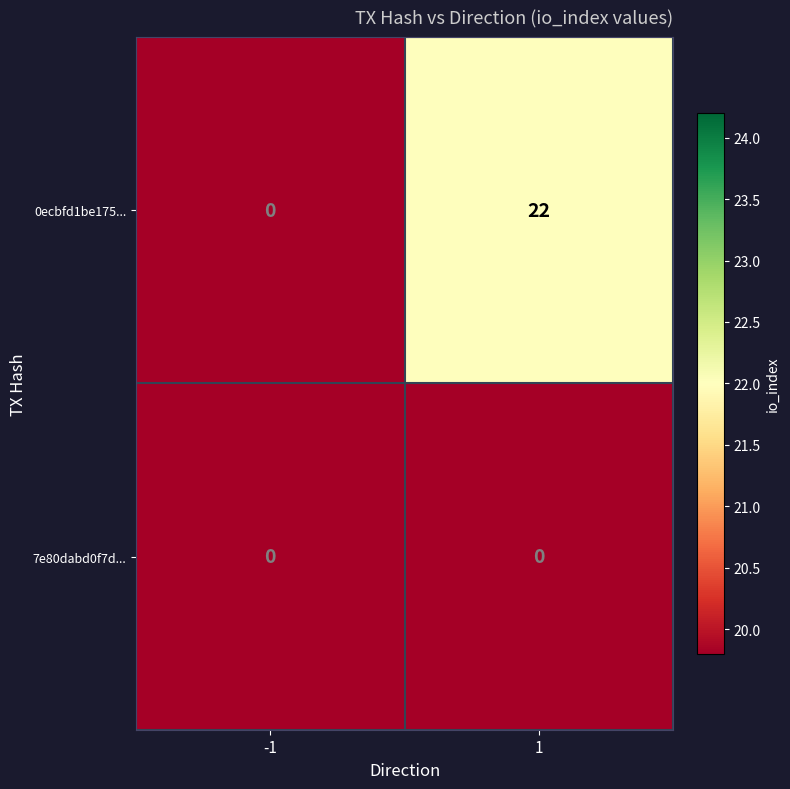

Reading left to right, transcribe all the data shown in this chart.

0ecbfd1be175...: 0	22
7e80dabd0f7d...: 0	0